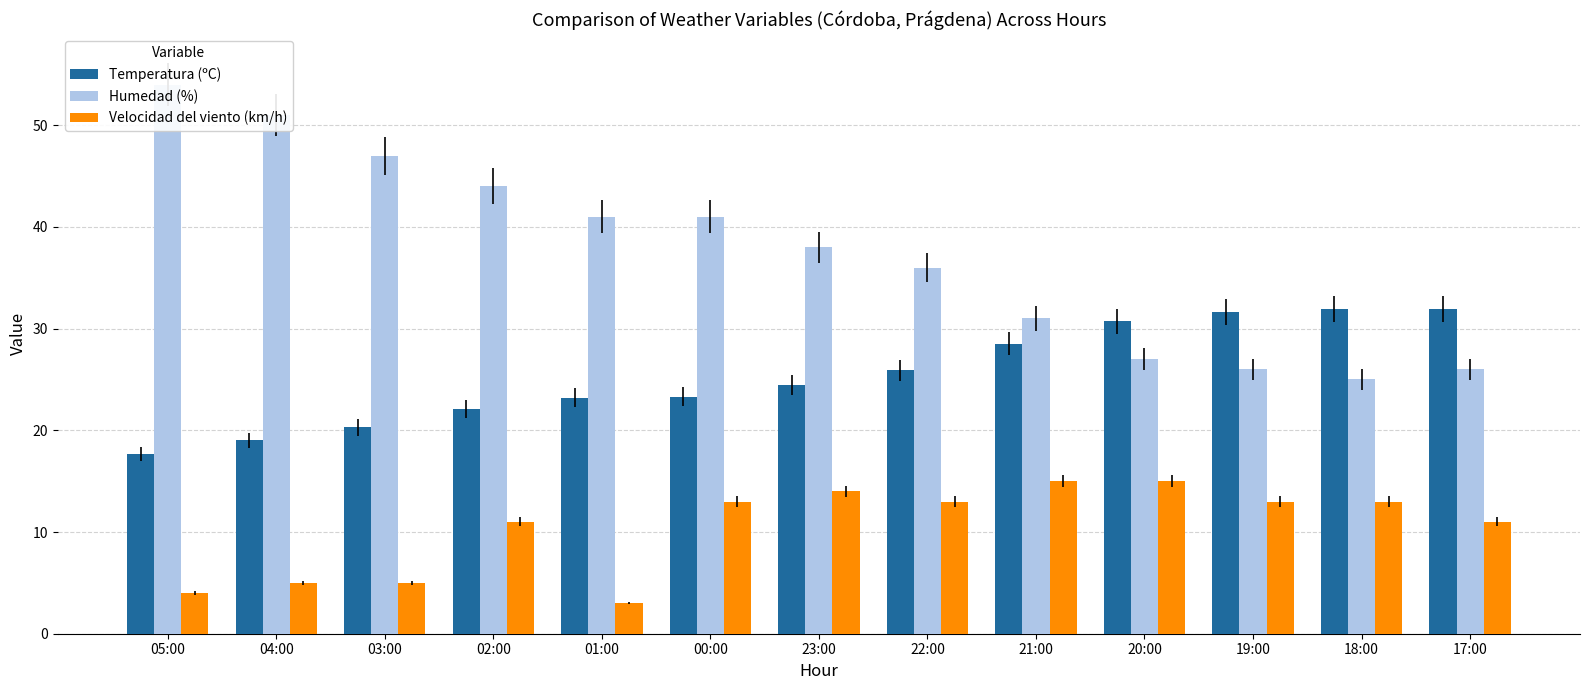

What is the difference between the Velocidad del viento (km/h) values at 17:00 and 00:00?

2.0